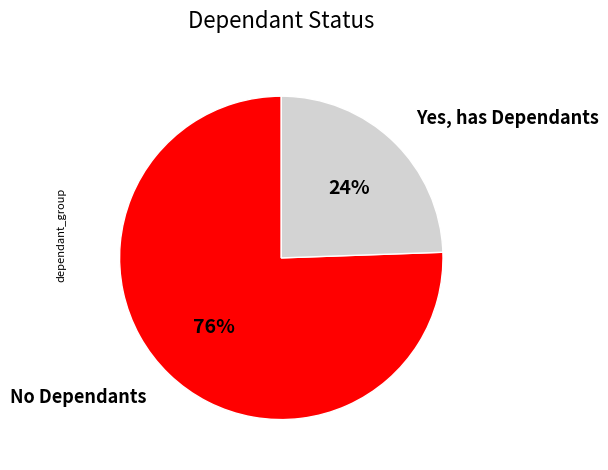

Which has a higher value, Yes, has Dependants or No Dependants?

No Dependants